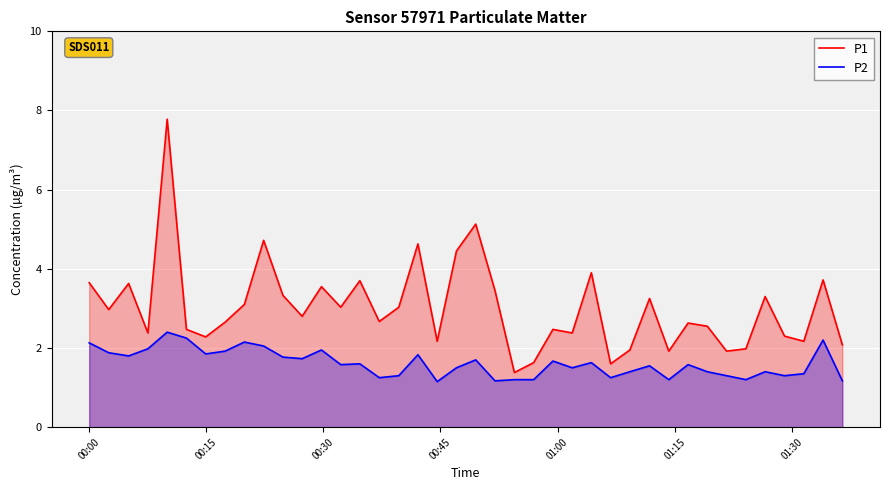

At how many categories does at least one series exceed 4?

5